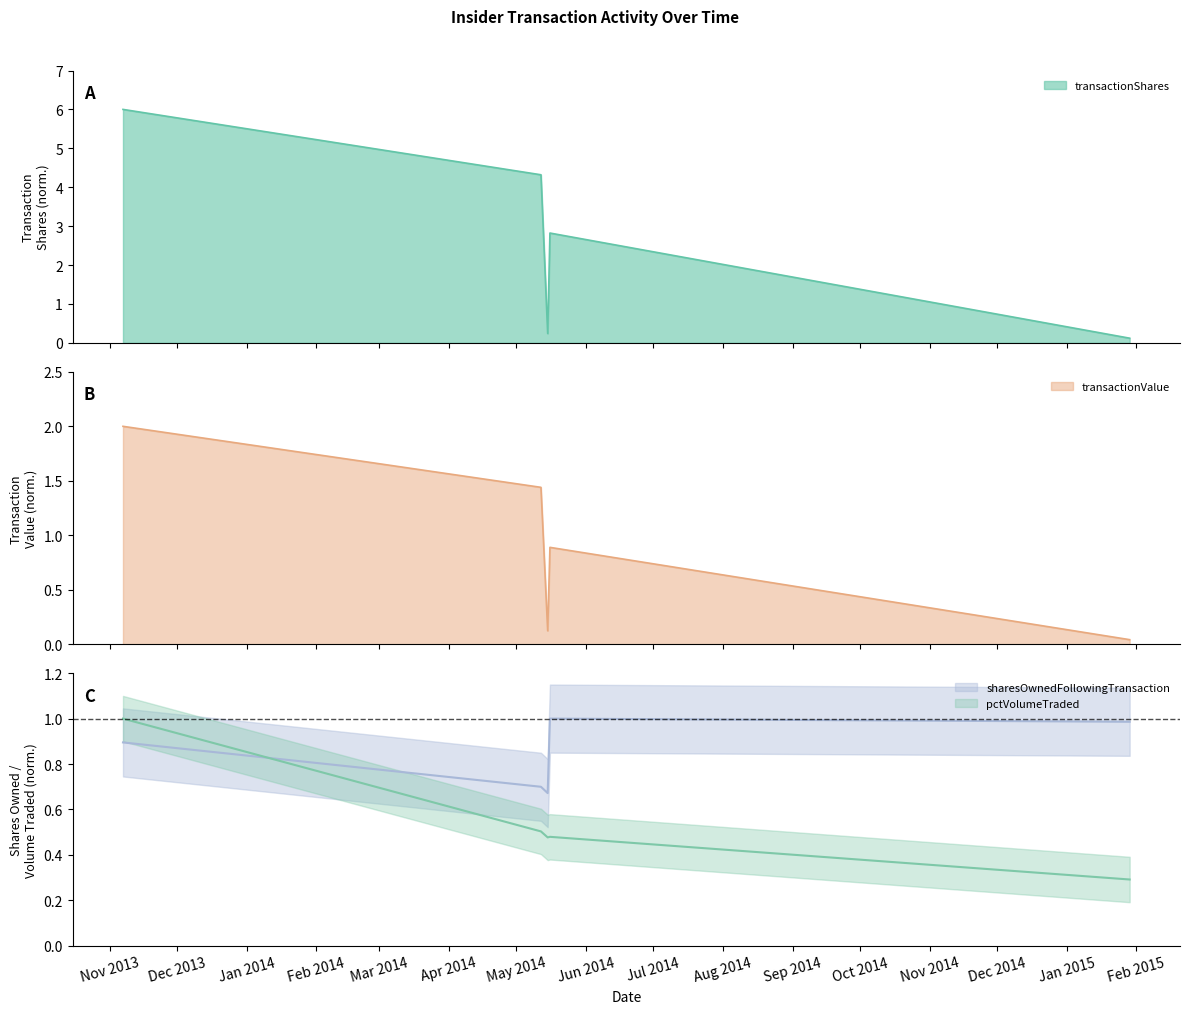

Where do transactionShares and pctVolumeTraded first cross each other?

2014-05-12 and 2014-05-15